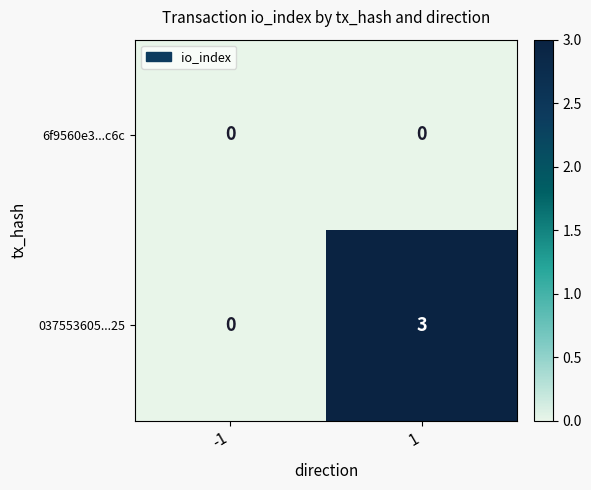

Reading left to right, what are all the values shown in this chart?

6f9560e3...c6c: -1=0	1=0
037553605...25: -1=0	1=3